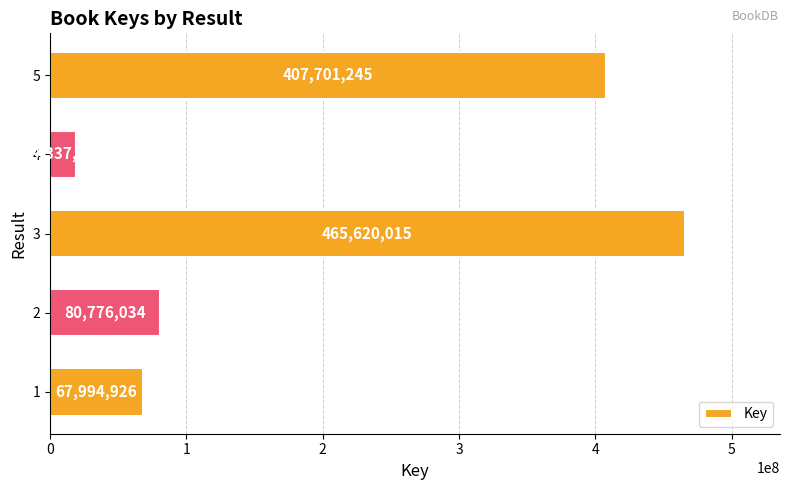

The value at 2 is 137642677. True or false?

False